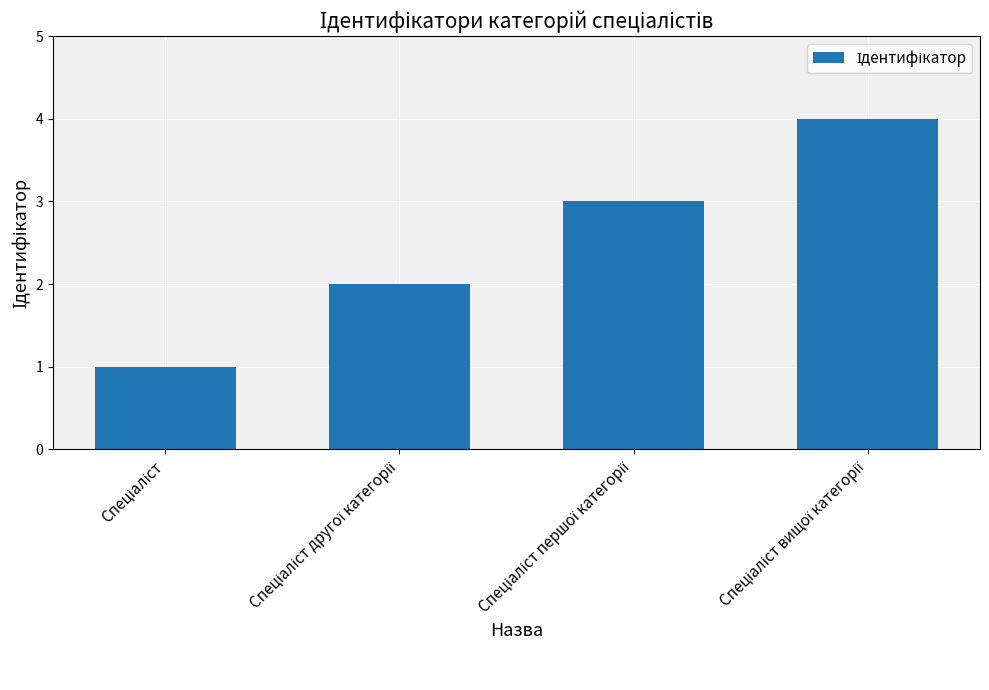

What is the sum of all values?

10